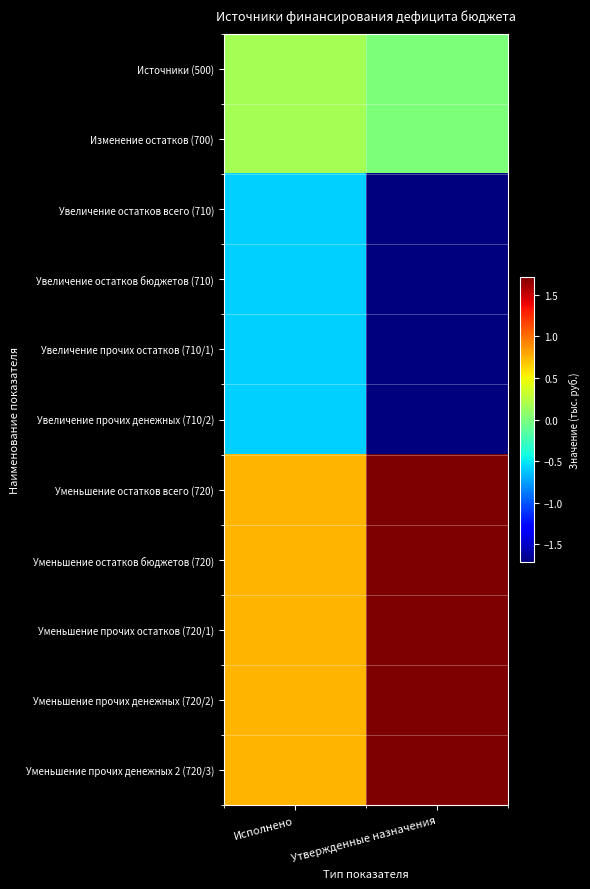

What is the smallest value displayed?

-17183900.0